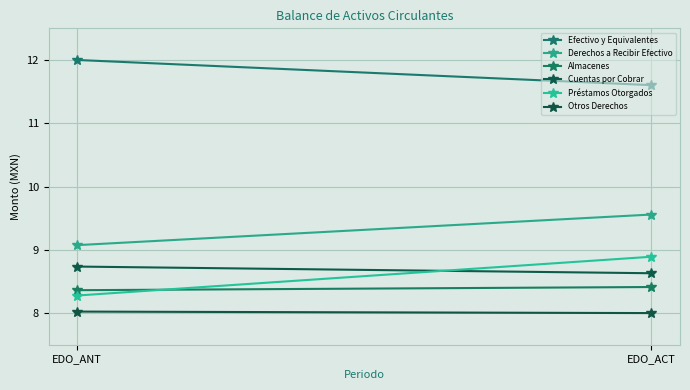

How many lines are shown in the chart?

6